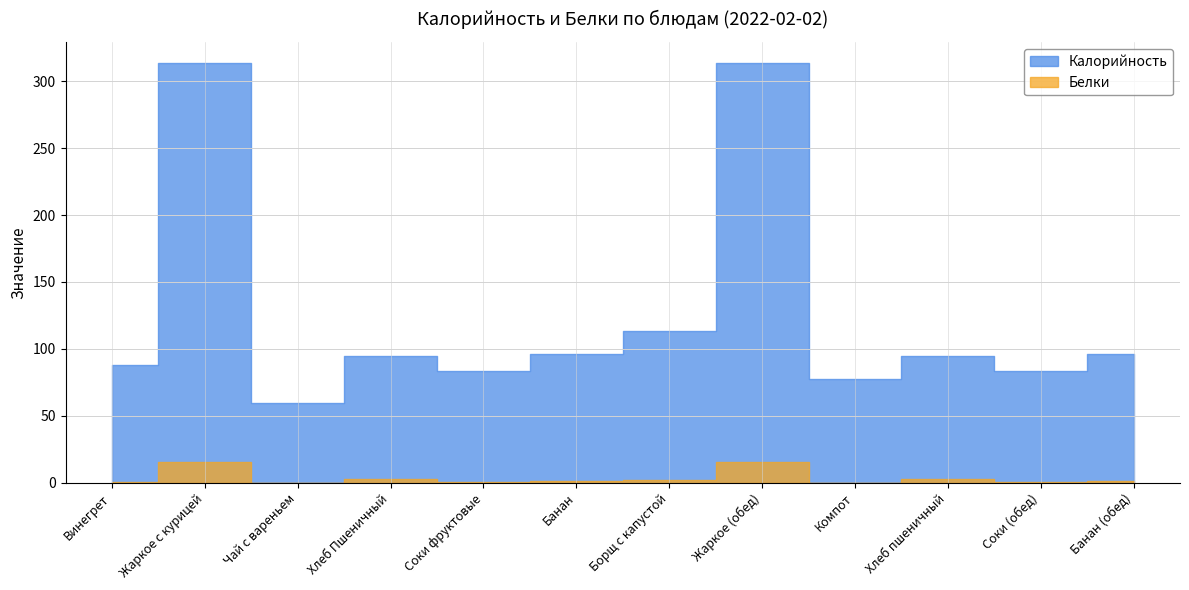

Which series has the widest spread of values?

Калорийность